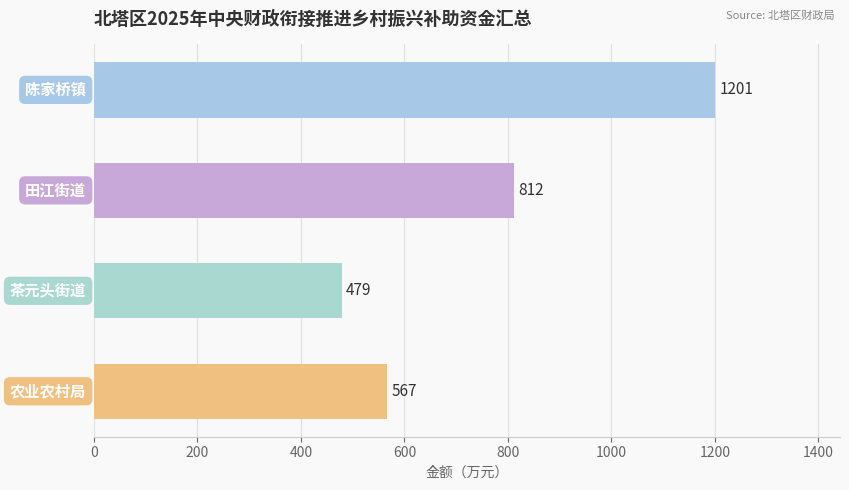

What is the average value?

765